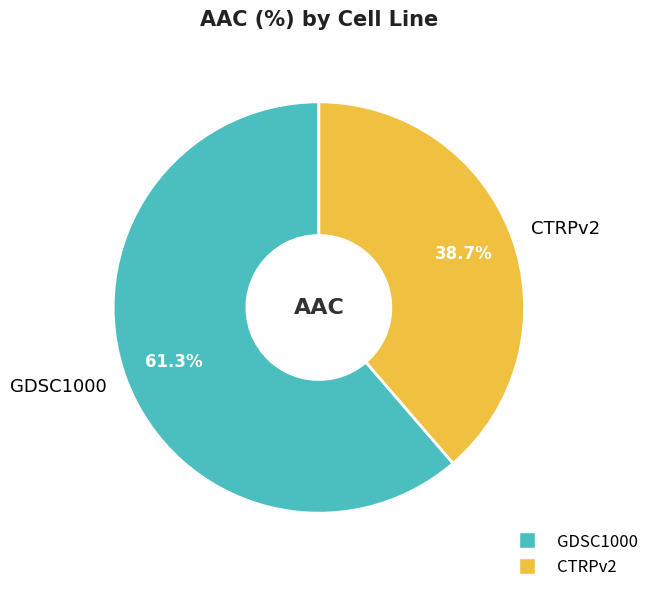

Count the number of slices in the pie.

2